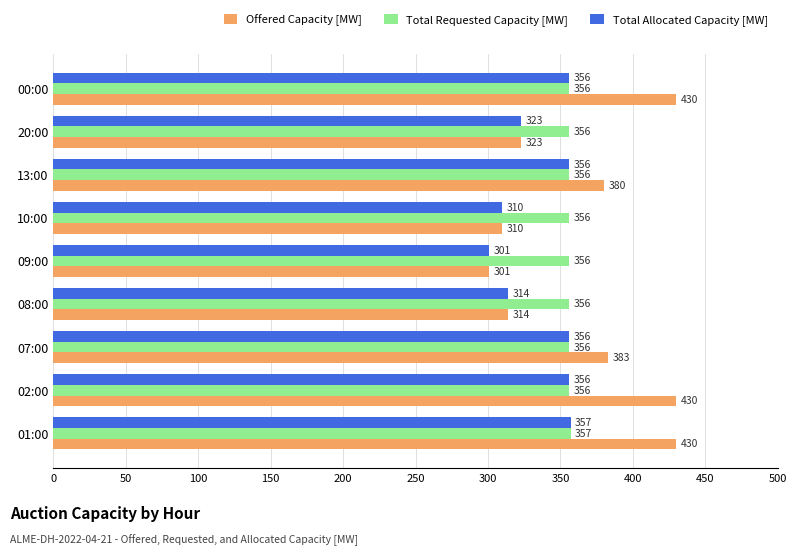

What are all the series names shown in the legend?

Offered Capacity [MW], Total Requested Capacity [MW], Total Allocated Capacity [MW]